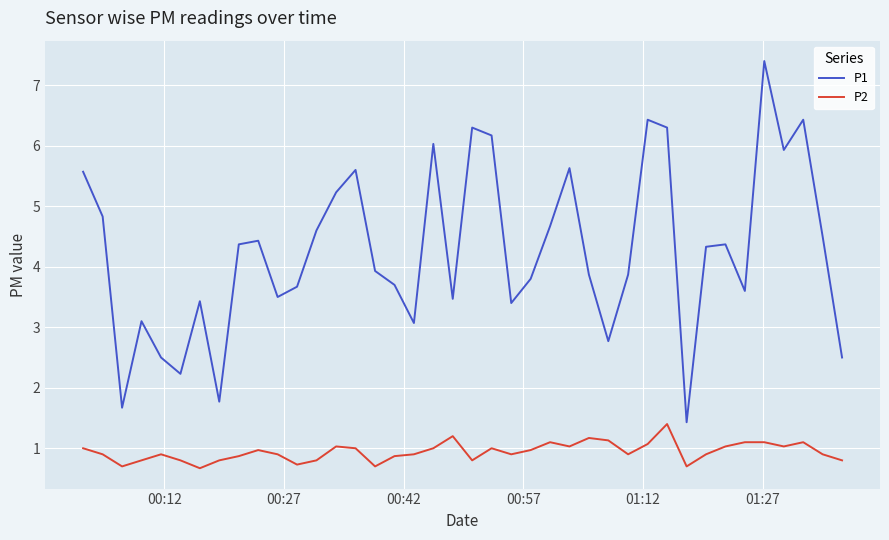

List the series in order of their overall mean, lowest first.

P2, P1